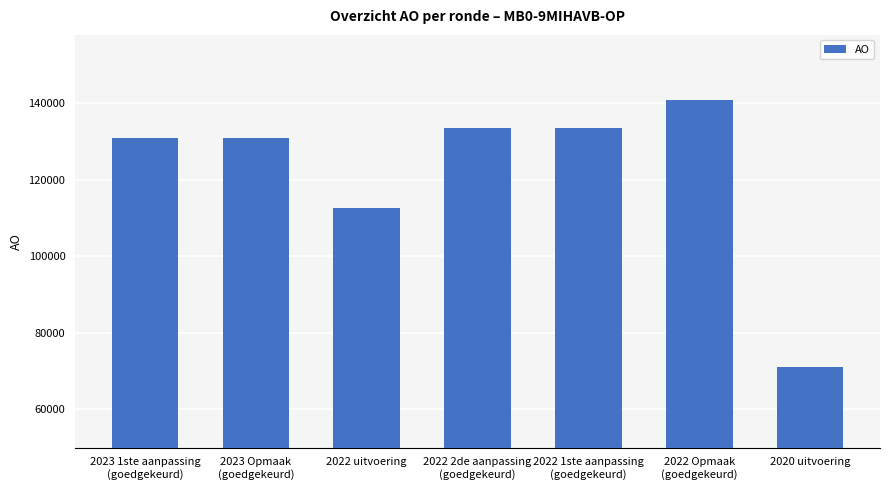

Count the number of categories in the chart.

7